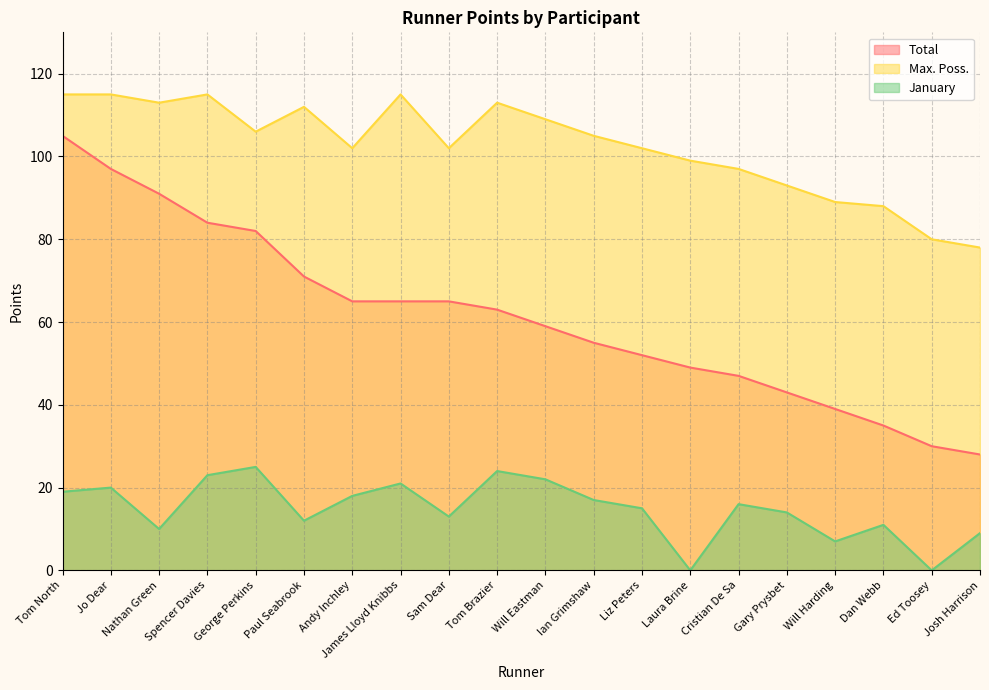

List the labels in order of Total value, largest first.

Tom North, Jo Dear, Nathan Green, Spencer Davies, George Perkins, Paul Seabrook, Andy Inchley, James Lloyd Knibbs, Sam Dear, Tom Brazier, Will Eastman, Ian Grimshaw, Liz Peters, Laura Brine, Cristian De Sa, Gary Prysbet, Will Harding, Dan Webb, Ed Toosey, Josh Harrison